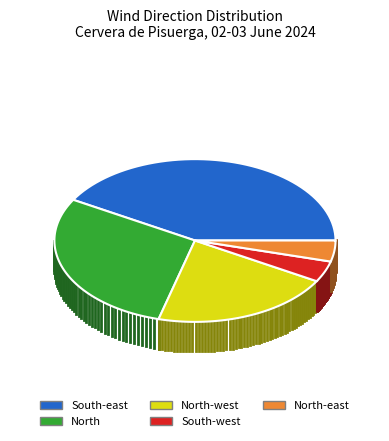

Rank the categories by value from highest to lowest.

South-east, North, North-west, South-west, North-east